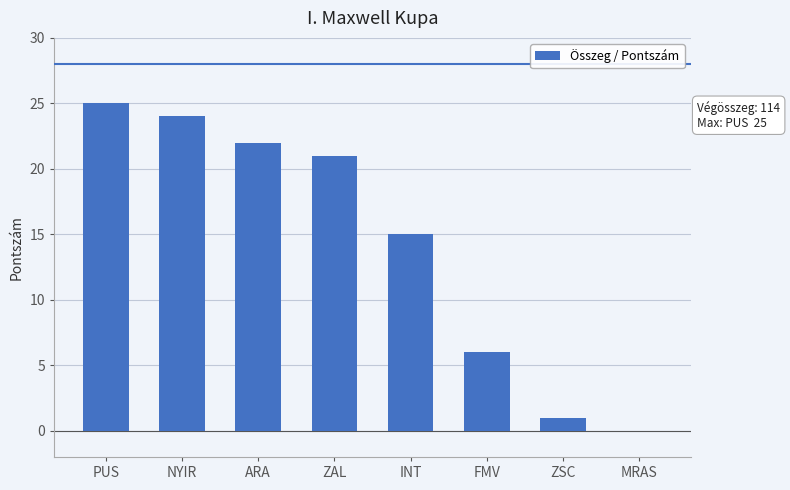

Reading left to right, list all the values displayed in this chart.

25	24	22	21	15	6	1	0